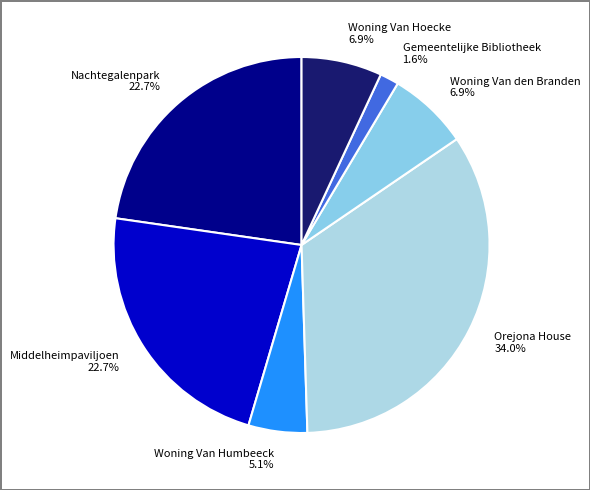

Is it true that Nachtegalenpark is 11% of the pie?

False